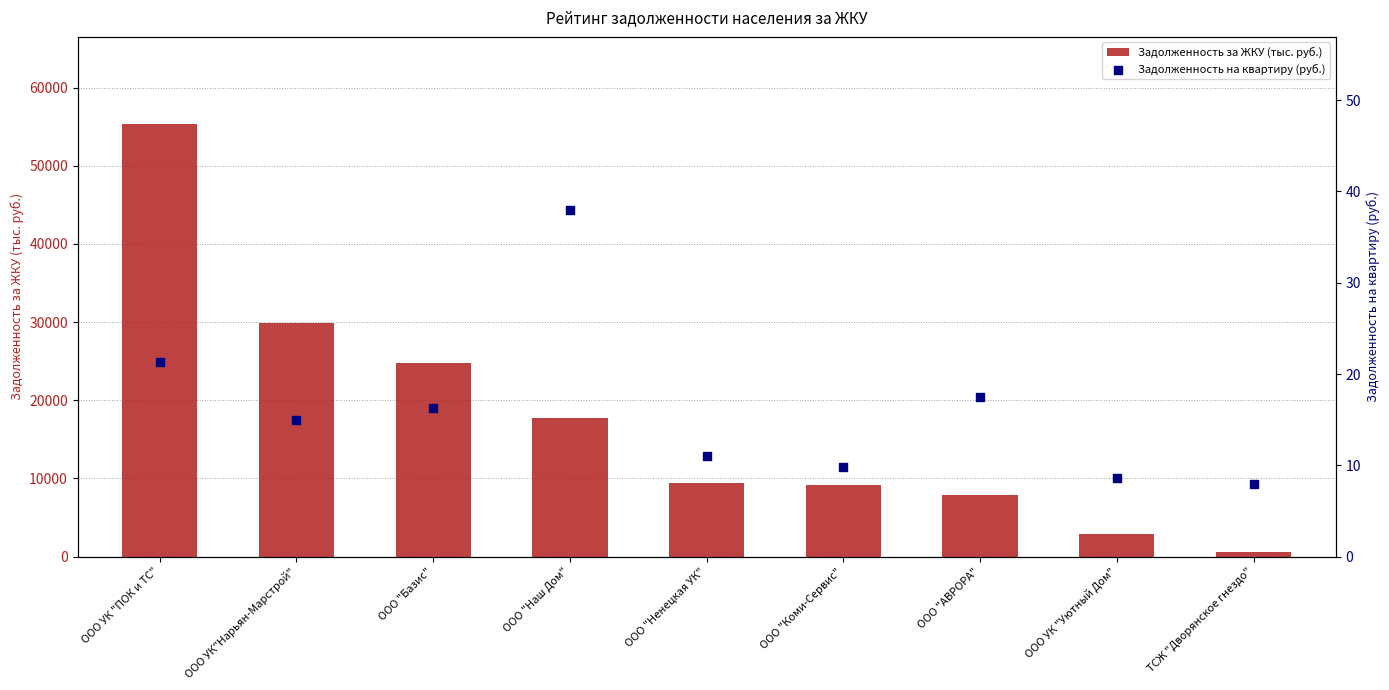

What are all the series names shown in the legend?

Задолженность за ЖКУ (тыс. руб.), Задолженность на квартиру (руб.)